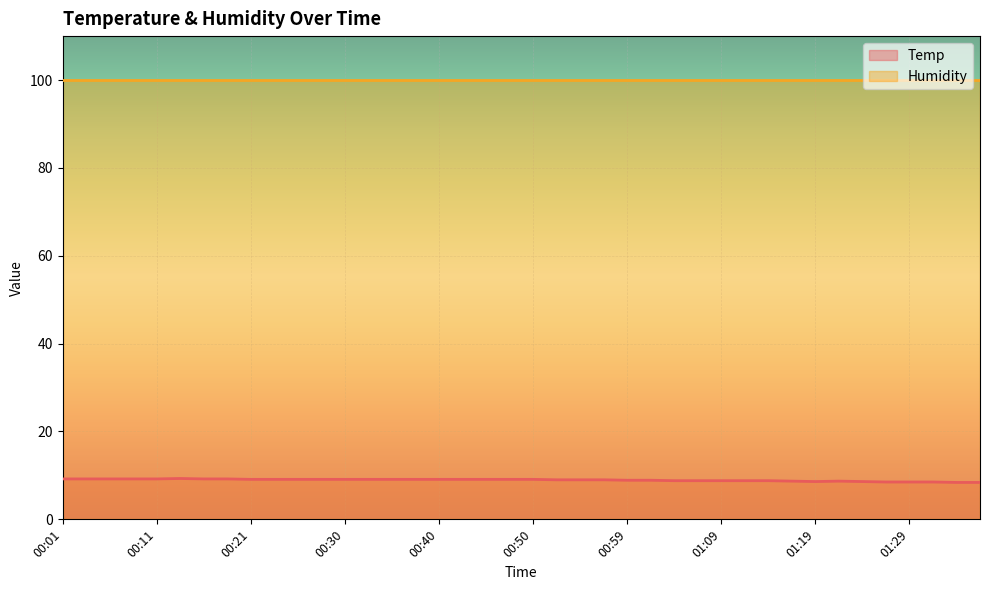

What position from the right is 01:14?

10